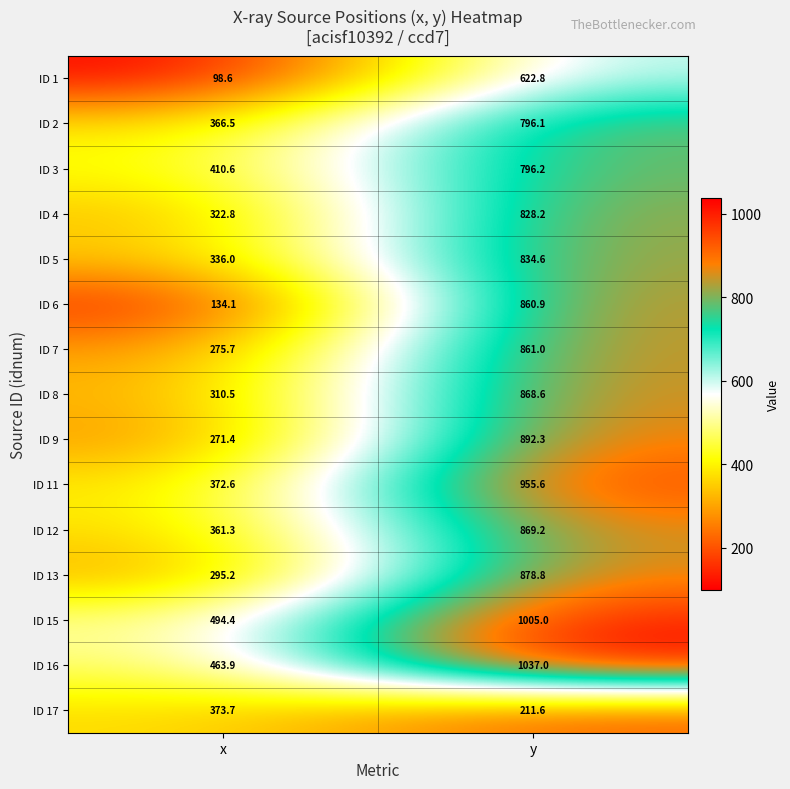

How many values in the ID 2 series exceed 796?

1